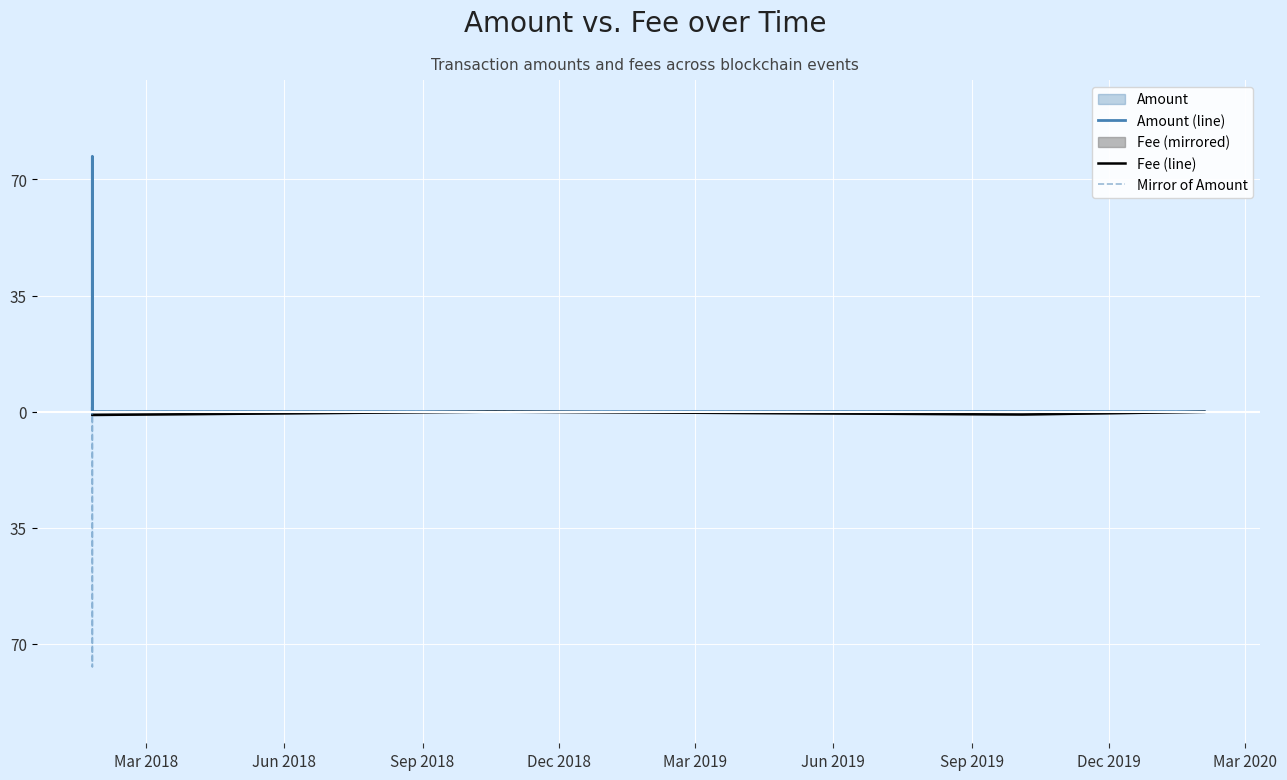

What is the label of the 7th point from the right?

Jun 2018